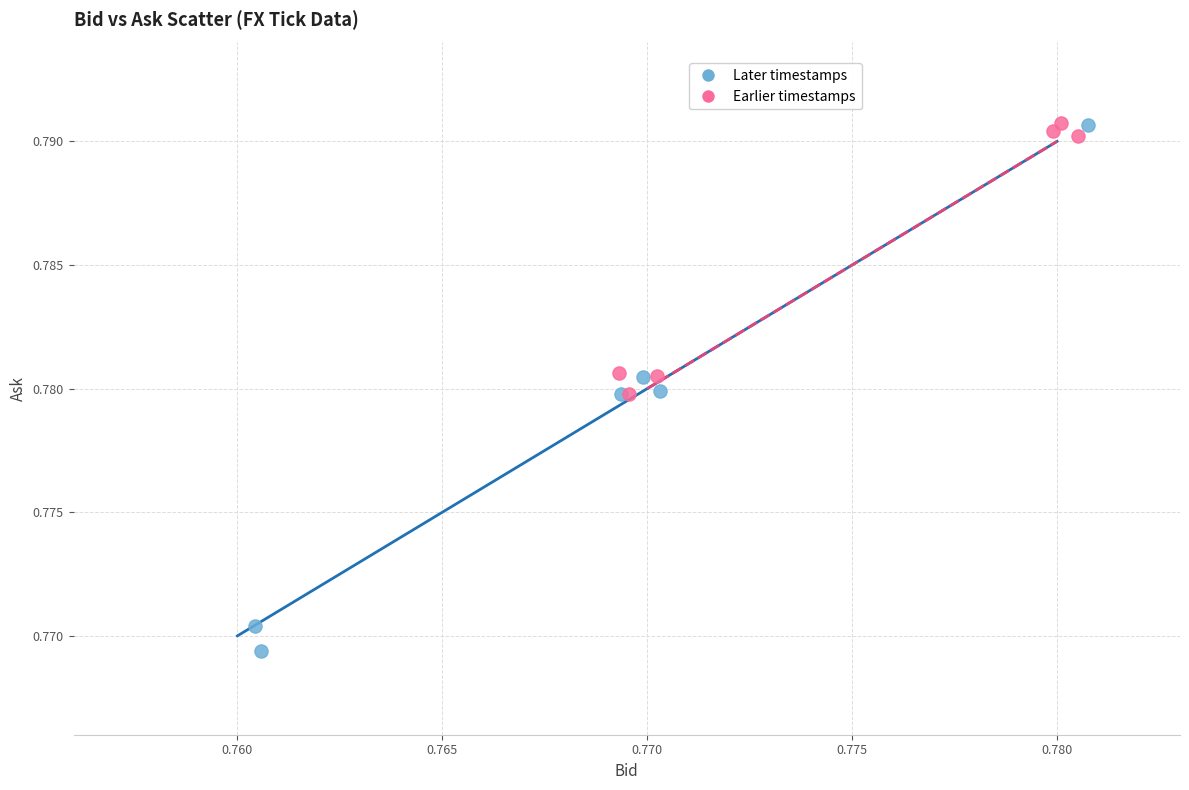

Which series reaches the minimum Y coordinate?

Later timestamps